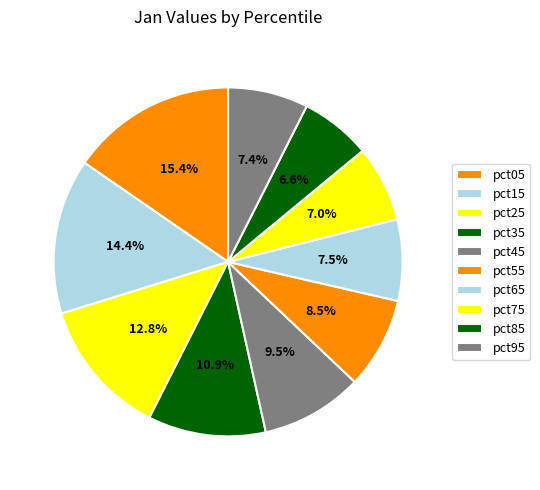

How many slices are in this pie chart?

10